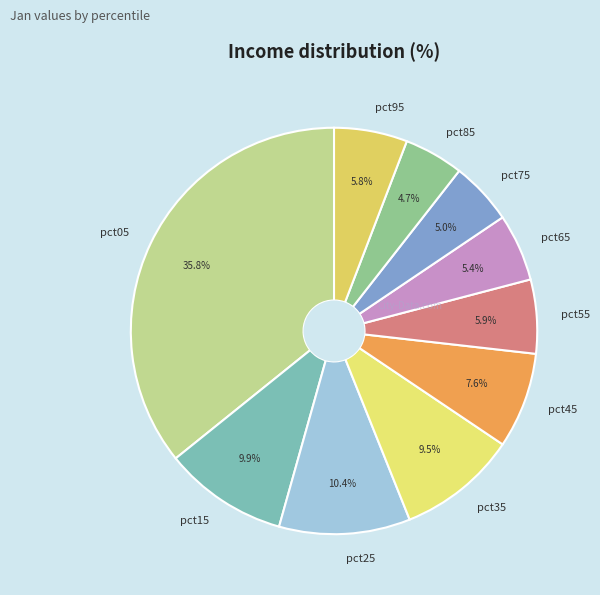

Count the number of slices in the pie.

10